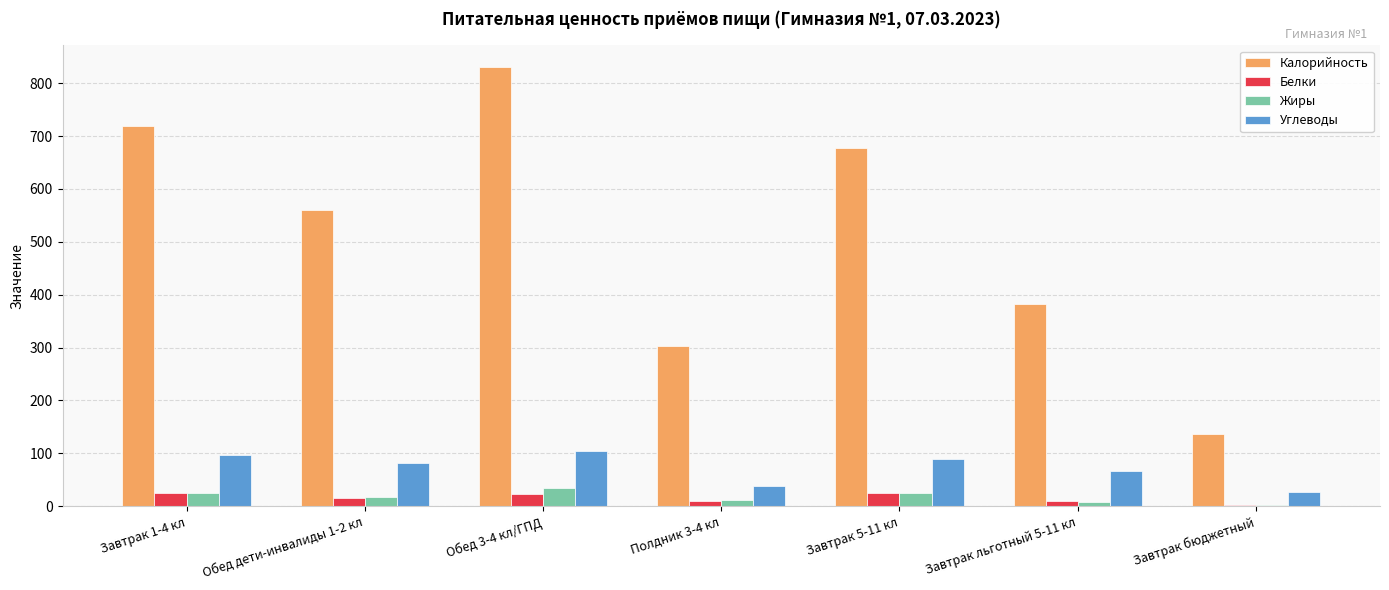

True or false: Углеводы has a value of 26.7 at Завтрак бюджетный.

True